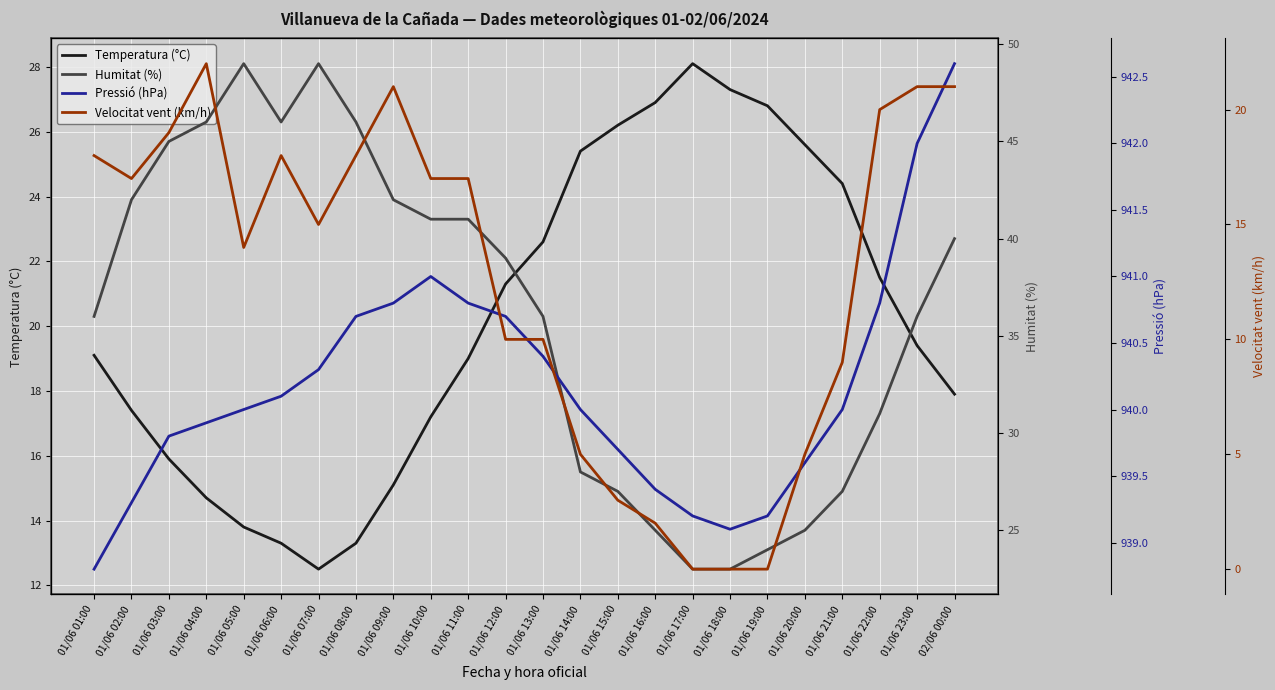

Reading left to right, extract all data points from this chart.

Temperatura (°C): 01/06 01:00=19.1	01/06 02:00=17.4	01/06 03:00=15.9	01/06 04:00=14.7	01/06 05:00=13.8	01/06 06:00=13.3	01/06 07:00=12.5	01/06 08:00=13.3	01/06 09:00=15.1	01/06 10:00=17.2	01/06 11:00=19.0	01/06 12:00=21.3	01/06 13:00=22.6	01/06 14:00=25.4	01/06 15:00=26.2	01/06 16:00=26.9	01/06 17:00=28.1	01/06 18:00=27.3	01/06 19:00=26.8	01/06 20:00=25.6	01/06 21:00=24.4	01/06 22:00=21.5	01/06 23:00=19.4	02/06 00:00=17.9
Humitat (%): 01/06 01:00=36.0	01/06 02:00=42.0	01/06 03:00=45.0	01/06 04:00=46.0	01/06 05:00=49.0	01/06 06:00=46.0	01/06 07:00=49.0	01/06 08:00=46.0	01/06 09:00=42.0	01/06 10:00=41.0	01/06 11:00=41.0	01/06 12:00=39.0	01/06 13:00=36.0	01/06 14:00=28.0	01/06 15:00=27.0	01/06 16:00=25.0	01/06 17:00=23.0	01/06 18:00=23.0	01/06 19:00=24.0	01/06 20:00=25.0	01/06 21:00=27.0	01/06 22:00=31.0	01/06 23:00=36.0	02/06 00:00=40.0
Pressió (hPa): 01/06 01:00=938.8	01/06 02:00=939.3	01/06 03:00=939.8	01/06 04:00=939.9	01/06 05:00=940.0	01/06 06:00=940.1	01/06 07:00=940.3	01/06 08:00=940.7	01/06 09:00=940.8	01/06 10:00=941.0	01/06 11:00=940.8	01/06 12:00=940.7	01/06 13:00=940.4	01/06 14:00=940.0	01/06 15:00=939.7	01/06 16:00=939.4	01/06 17:00=939.2	01/06 18:00=939.1	01/06 19:00=939.2	01/06 20:00=939.6	01/06 21:00=940.0	01/06 22:00=940.8	01/06 23:00=942.0	02/06 00:00=942.6
Velocitat vent (km/h): 01/06 01:00=18.0	01/06 02:00=17.0	01/06 03:00=19.0	01/06 04:00=22.0	01/06 05:00=14.0	01/06 06:00=18.0	01/06 07:00=15.0	01/06 08:00=18.0	01/06 09:00=21.0	01/06 10:00=17.0	01/06 11:00=17.0	01/06 12:00=10.0	01/06 13:00=10.0	01/06 14:00=5.0	01/06 15:00=3.0	01/06 16:00=2.0	01/06 17:00=0.0	01/06 18:00=0.0	01/06 19:00=0.0	01/06 20:00=5.0	01/06 21:00=9.0	01/06 22:00=20.0	01/06 23:00=21.0	02/06 00:00=21.0